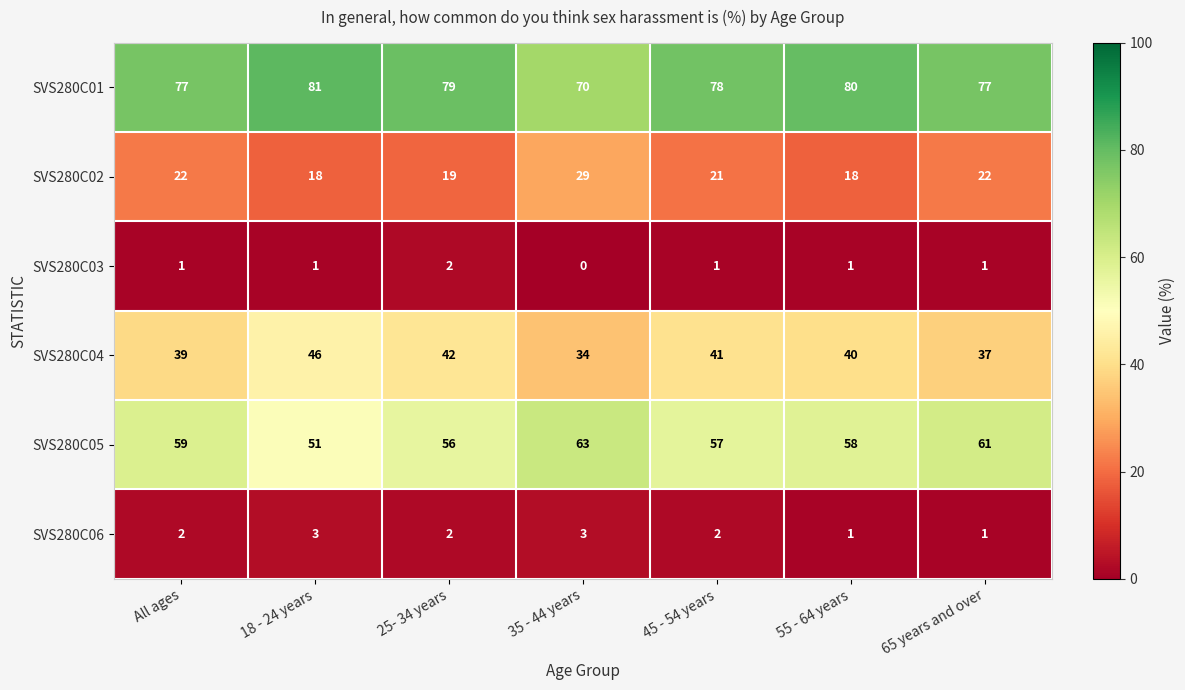

What is the difference between the highest and lowest values at 18 - 24 years?

80